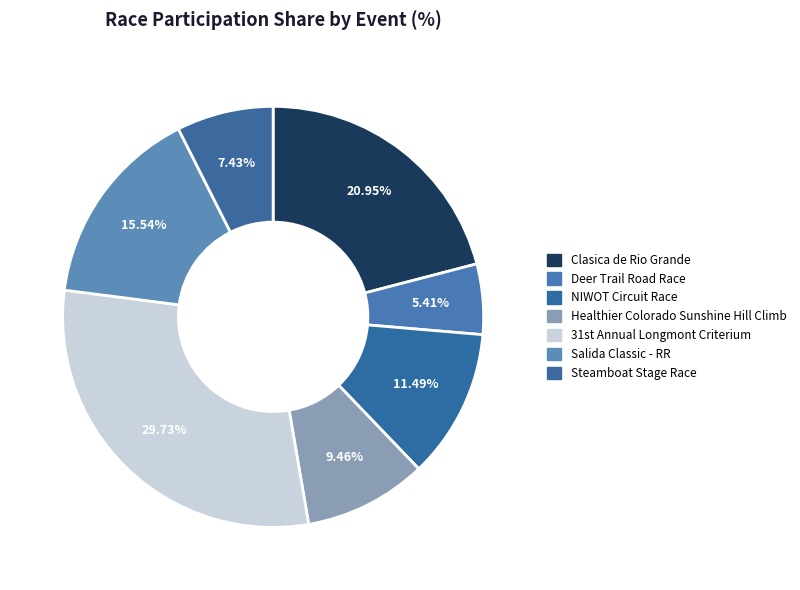

To the nearest percent, what is the combined percentage of Healthier Colorado Sunshine Hill Climb and Steamboat Stage Race?

17%